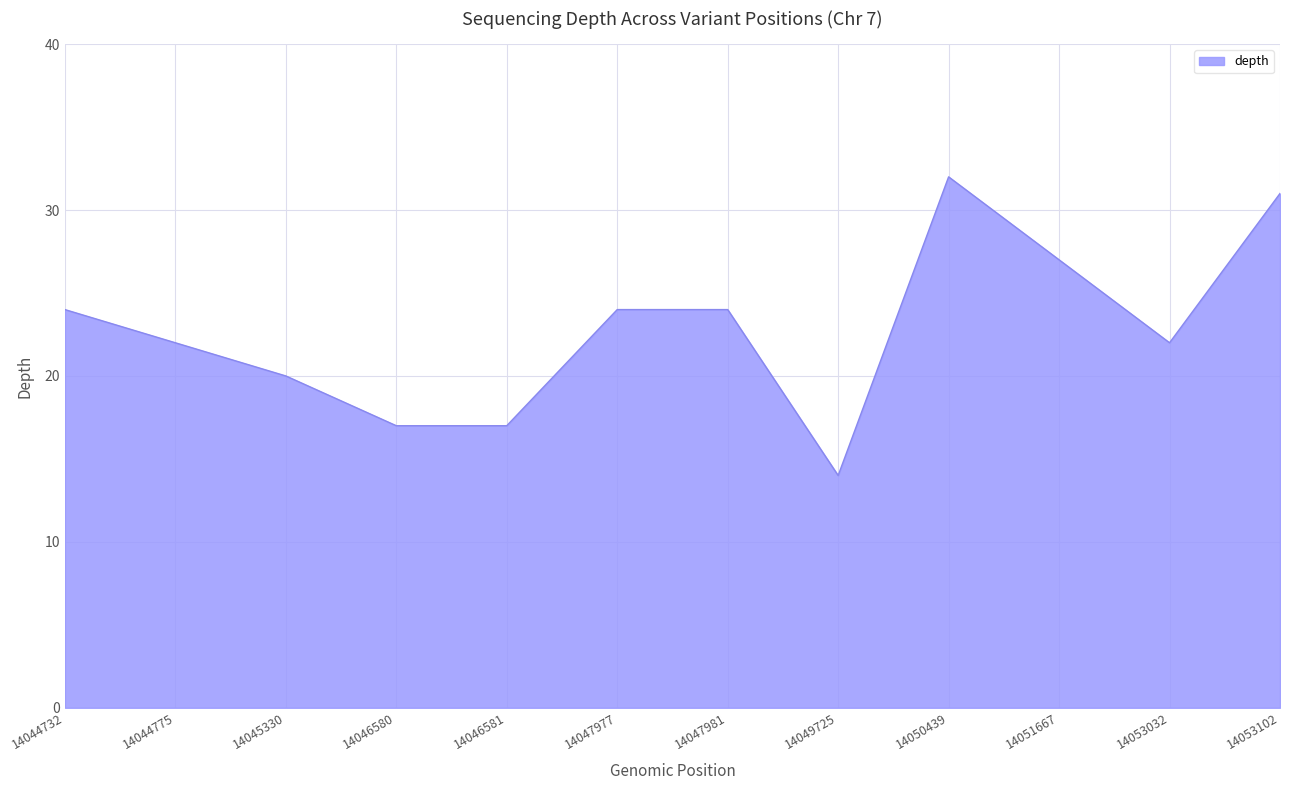

What is the ratio of the value at 14046581 to the value at 14053032?

0.8